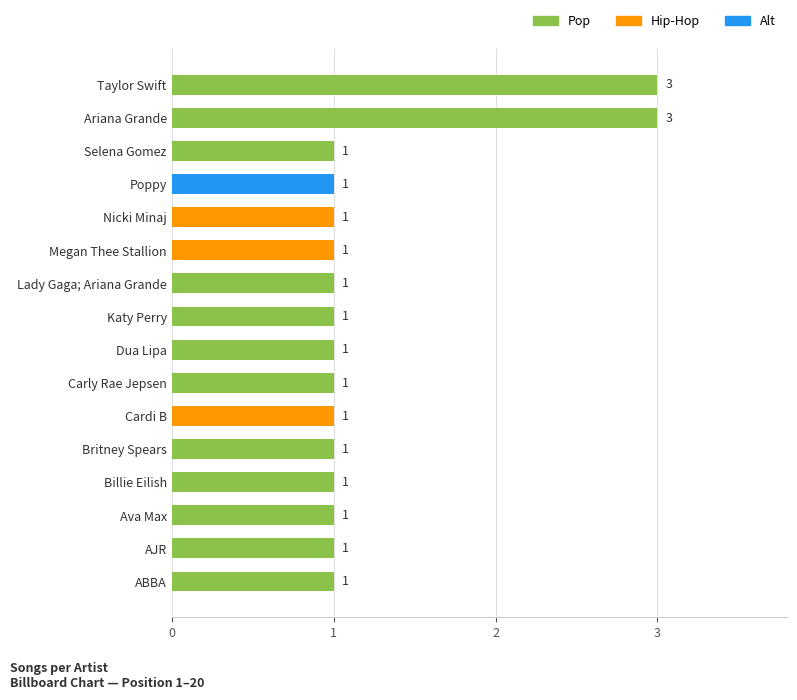

What is the label of the 4th bar from the bottom?

Billie Eilish